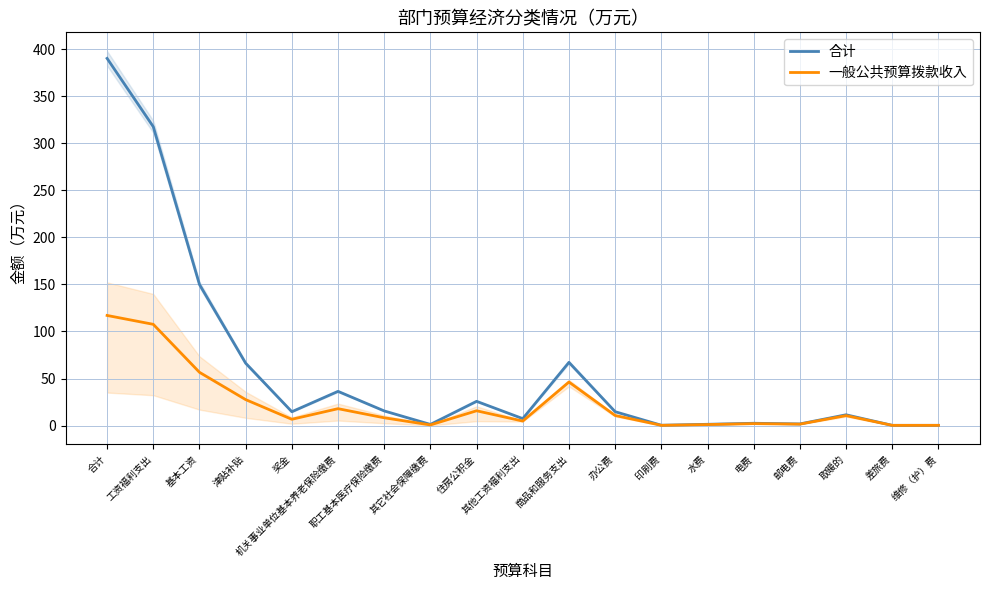

What is the average value of the 一般公共预算拨款收入 series?

23.0